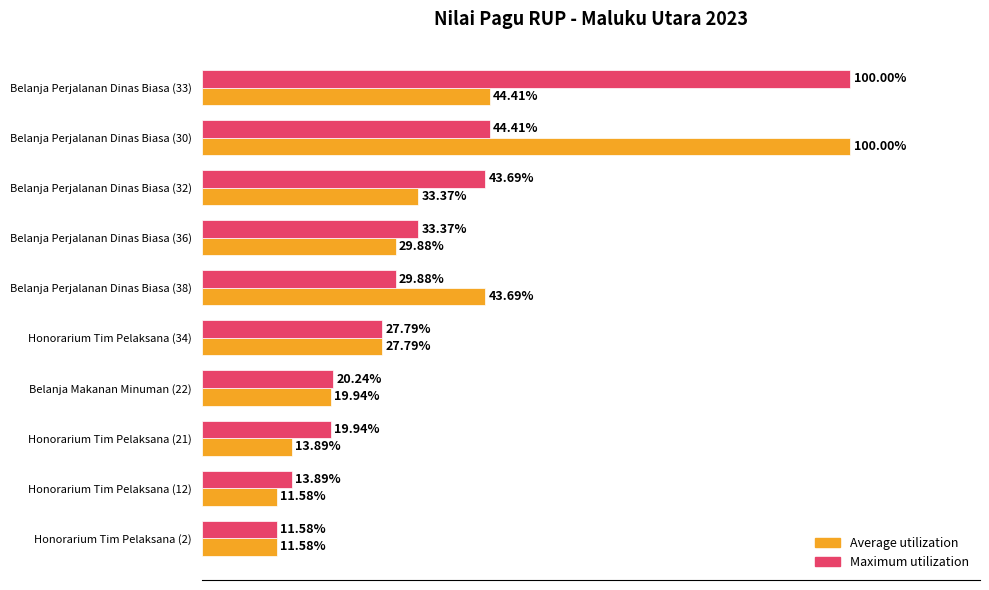

Is the value of Average utilization at Honorarium Tim Pelaksana (2) greater than the value of Maximum utilization at Belanja Makanan Minuman (22)?

No